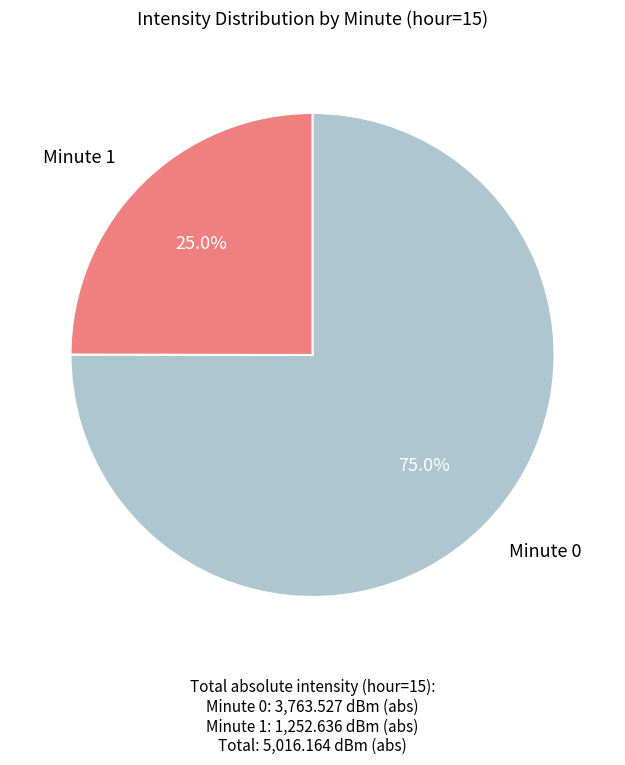

Is there a majority slice in this chart?

Yes